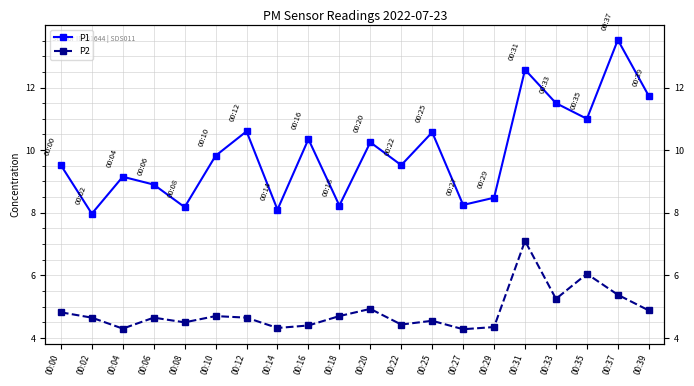

List the labels in order of P2 value, smallest first.

00:27, 00:04, 00:14, 00:29, 00:16, 00:22, 00:08, 00:25, 00:02, 00:06, 00:12, 00:10, 00:18, 00:00, 00:39, 00:20, 00:33, 00:37, 00:35, 00:31